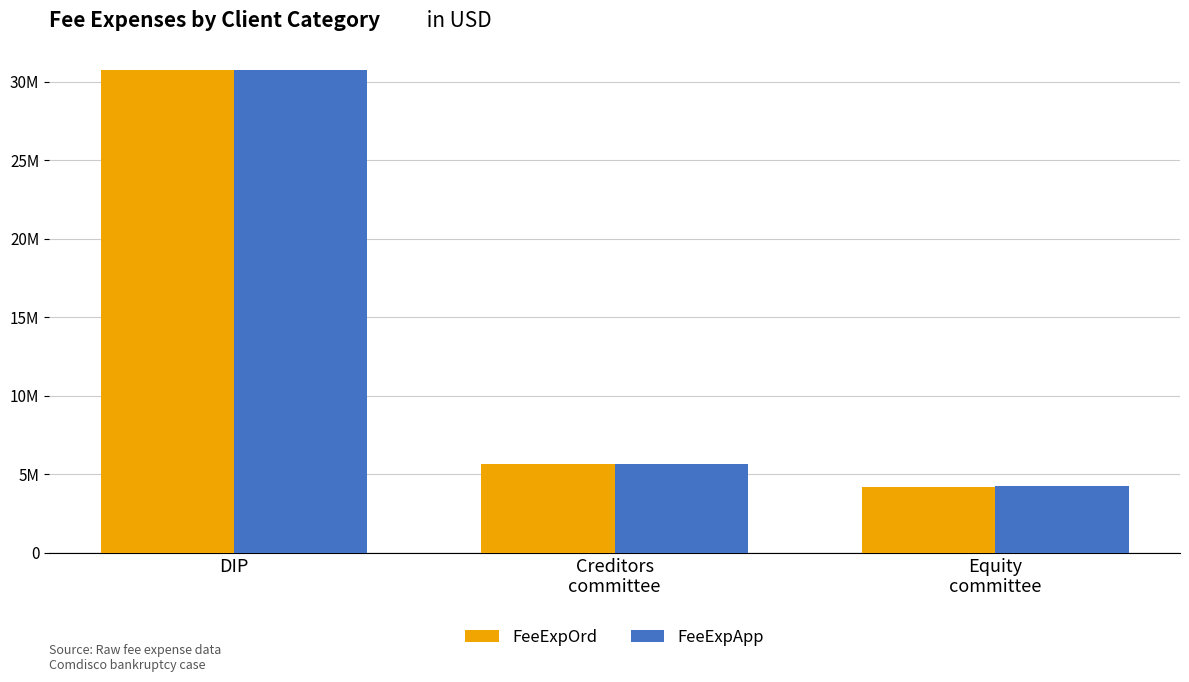

Reading right to left, list all the values displayed in this chart.

FeeExpOrd: 4206784	5633671	30758988
FeeExpApp: 4243907	5641995	30761546